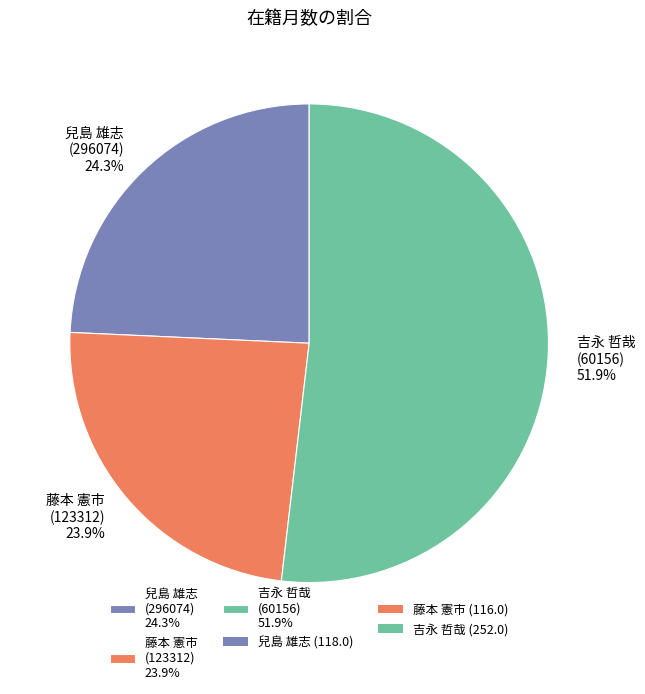

Do 吉永 哲哉 (60156) 51.9% and 藤本 憲市 (123312) 23.9% together represent more than half of the pie?

Yes